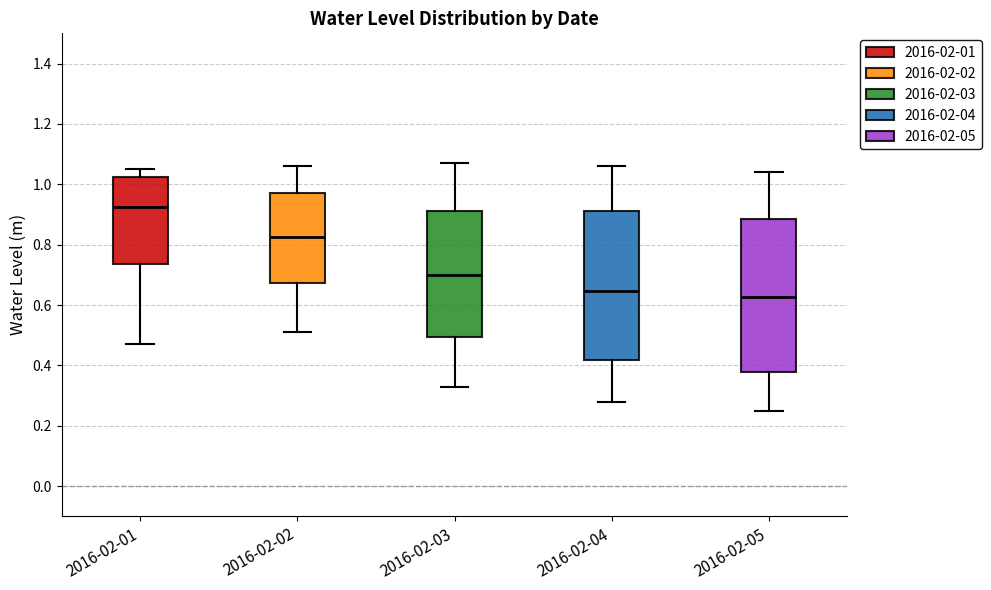

Where does the upper whisker of the box for 2016-02-01 end on the y-axis? The values are not printed on the chart, so give them approximately, as read against the axis.

1.06